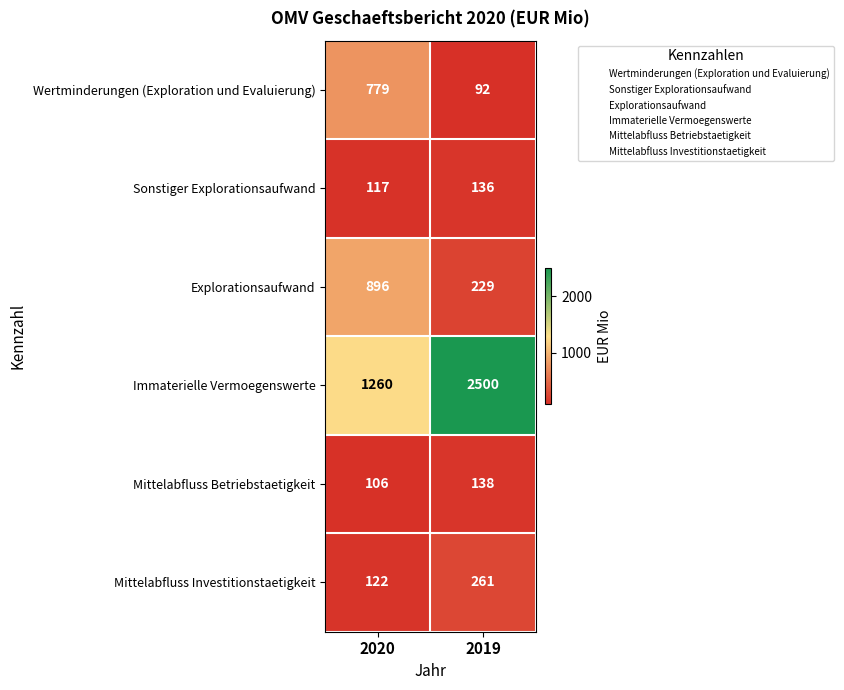

Between 2020 and 2019, which series saw the biggest shift?

Immaterielle Vermoegenswerte